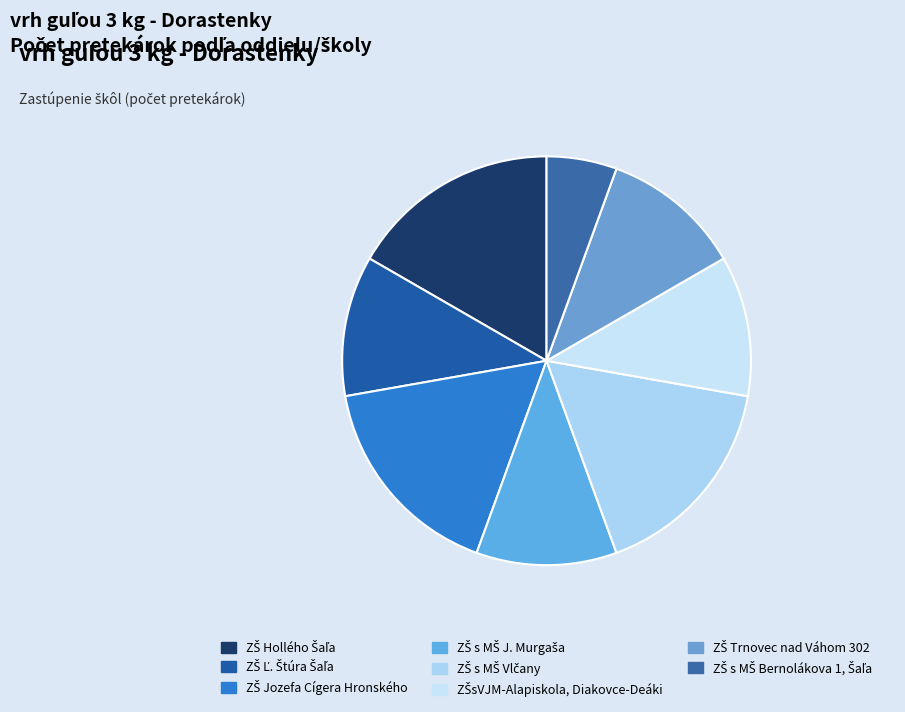

How many slices are in this pie chart?

8